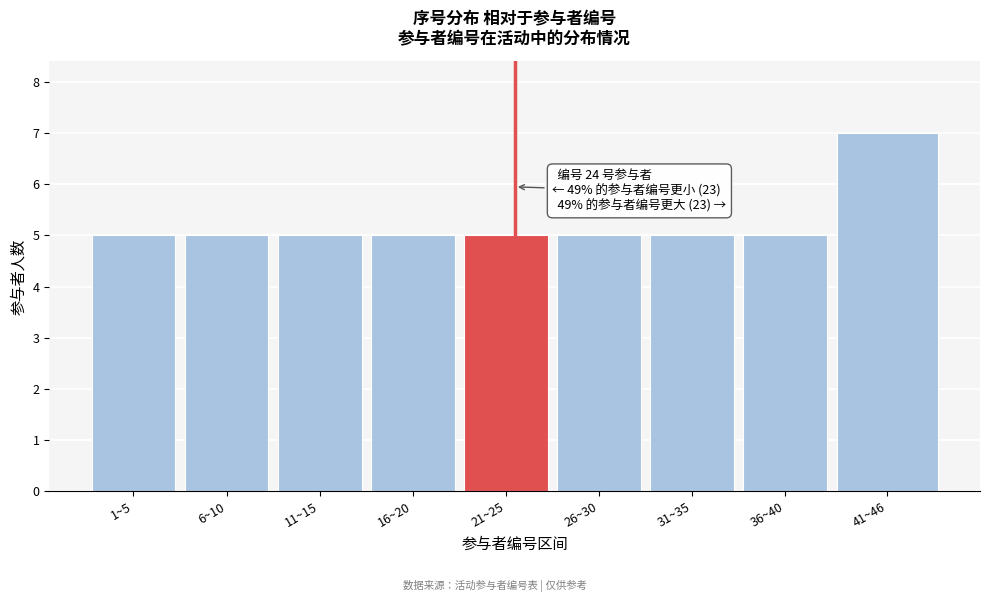

Reading left to right, extract all data points from this chart.

1~5=5	6~10=5	11~15=5	16~20=5	21~25=5	26~30=5	31~35=5	36~40=5	41~46=7